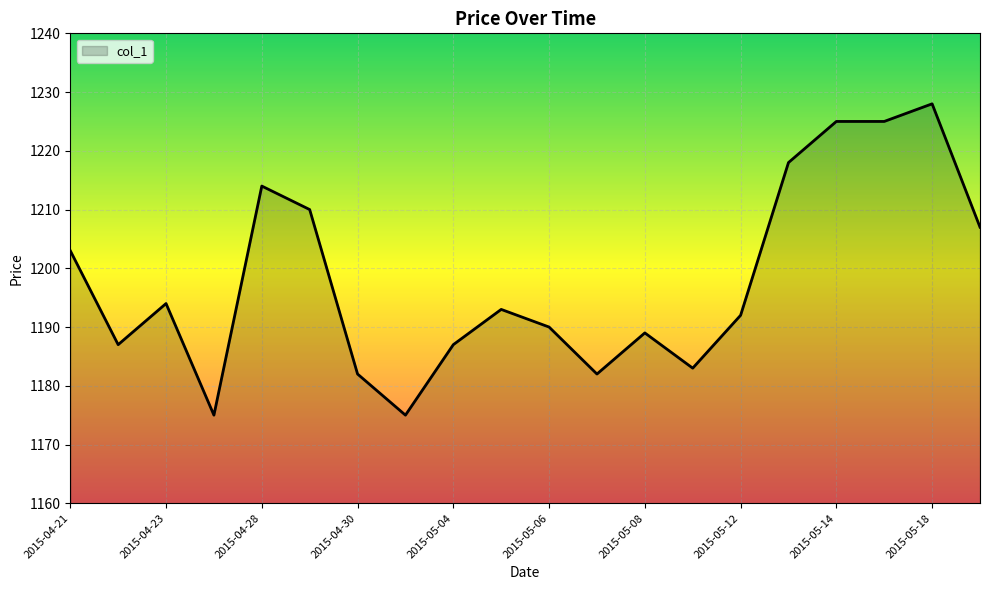

What is the difference between the maximum and minimum values?

53